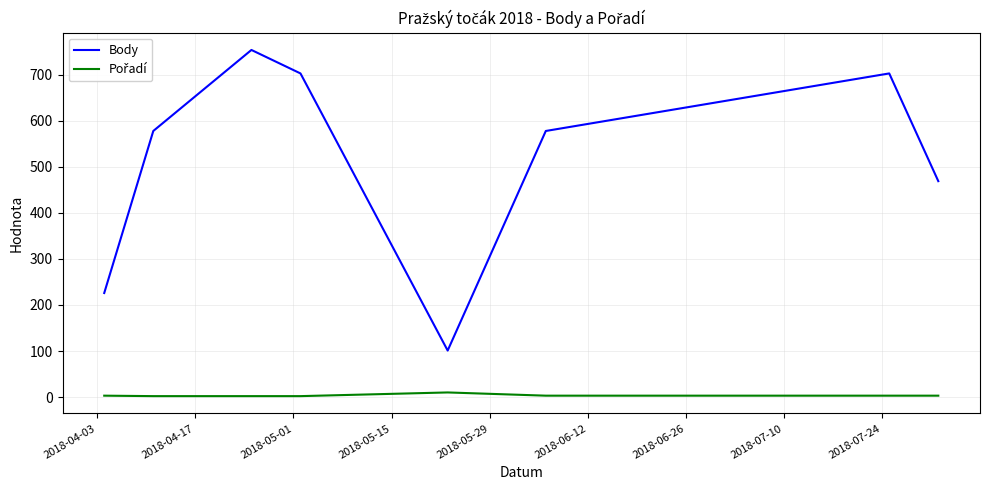

What is the highest value of the Body series?

754